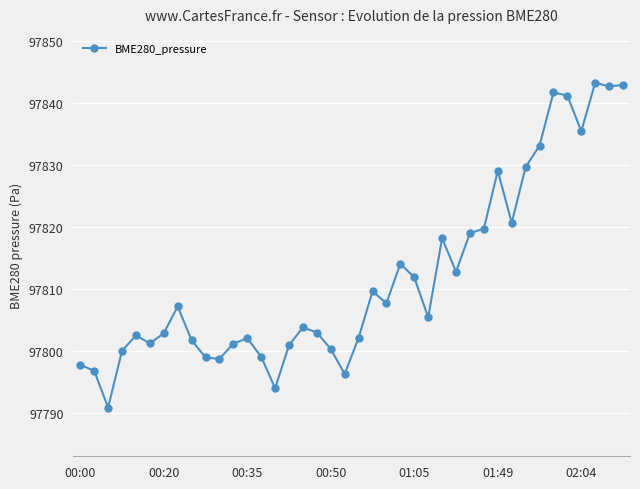

What is the value of the 26th point from the left?

97805.4